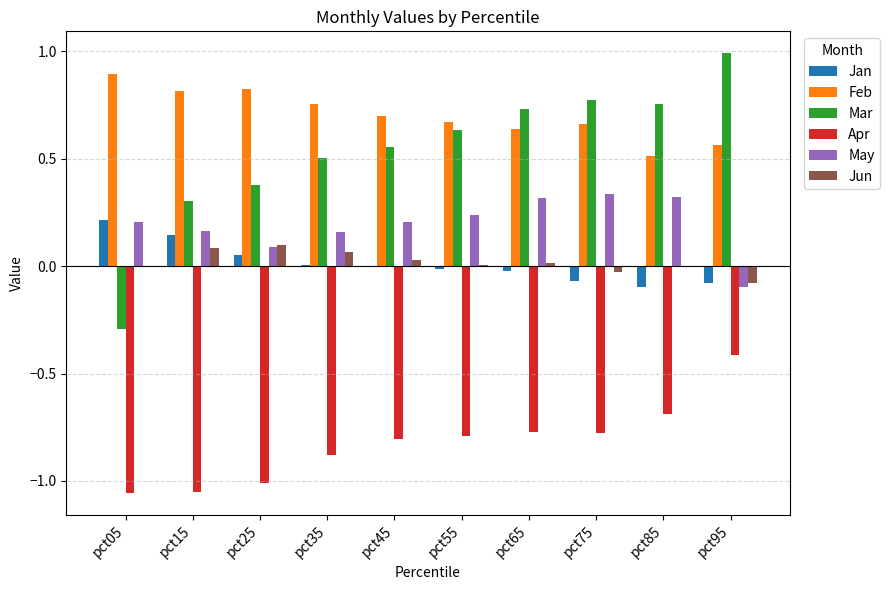

The value of Feb at pct55 is 0.7. True or false?

True